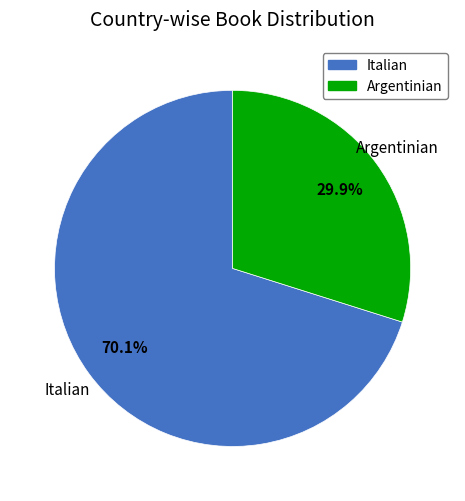

What is the majority slice?

Italian